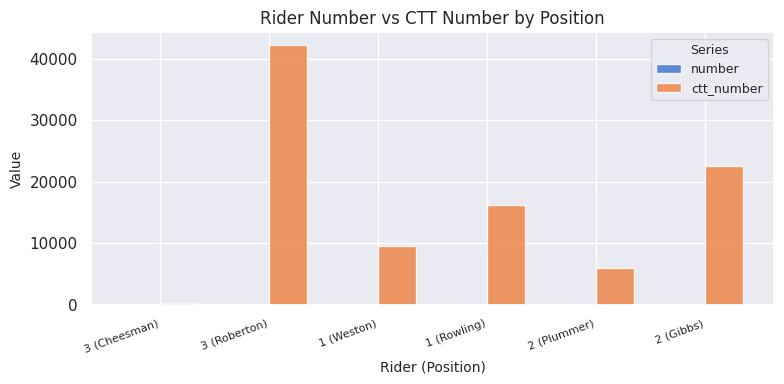

At which category does the chart reach its peak across all series?

3 (Roberton)